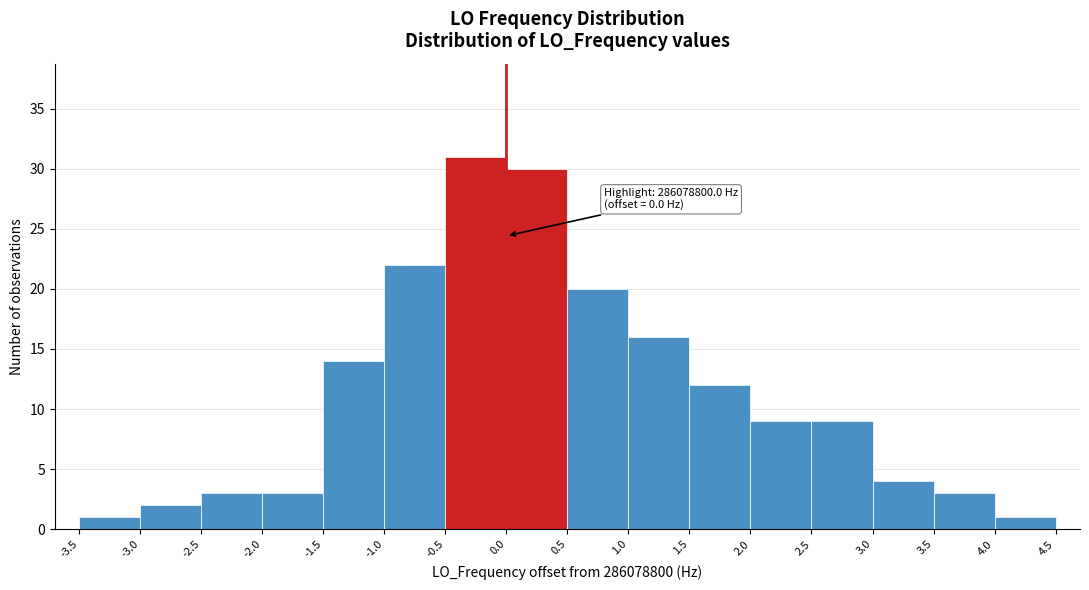

Over which range of the x-axis is the bar tallest?

-0.5 to 0.0